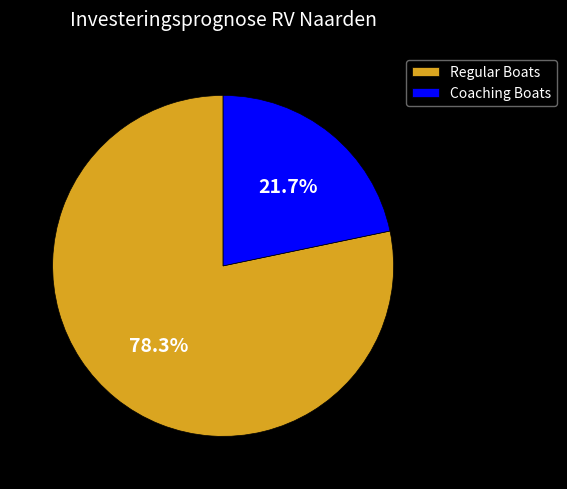

Rank the categories by value from lowest to highest.

Coaching Boats, Regular Boats